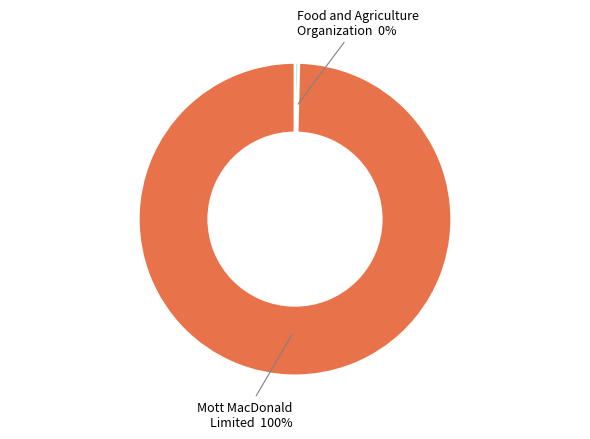

True or false: Mott MacDonald Limited accounts for 100% of the total.

True